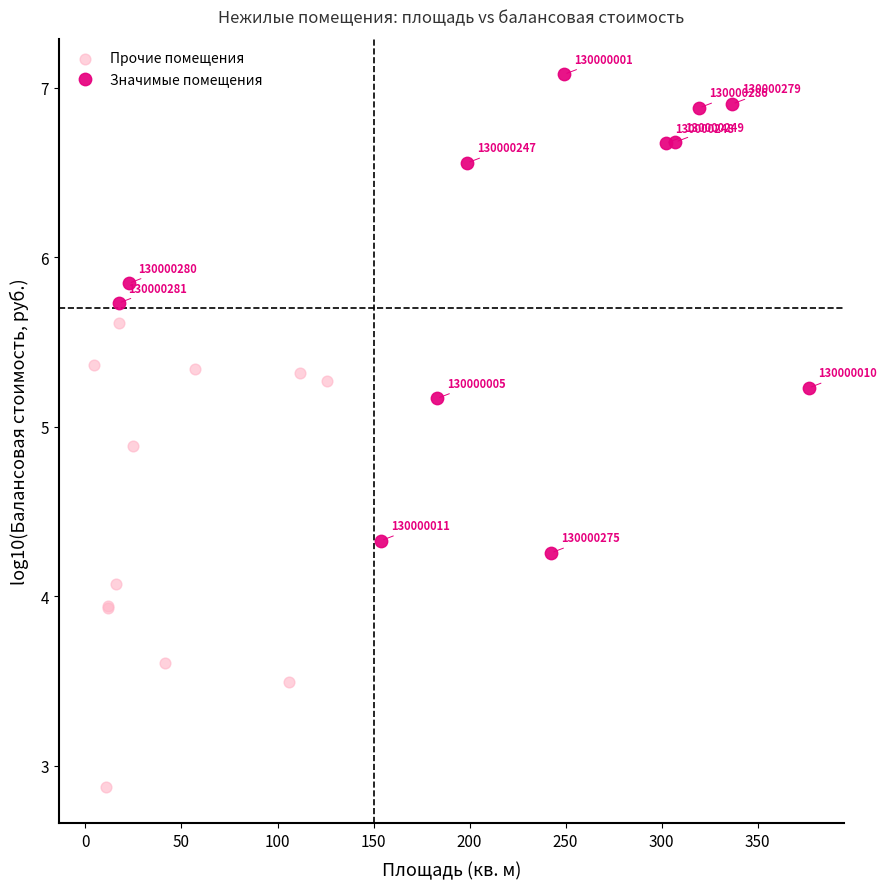

Which series has the widest spread of Y values?

Значимые помещения